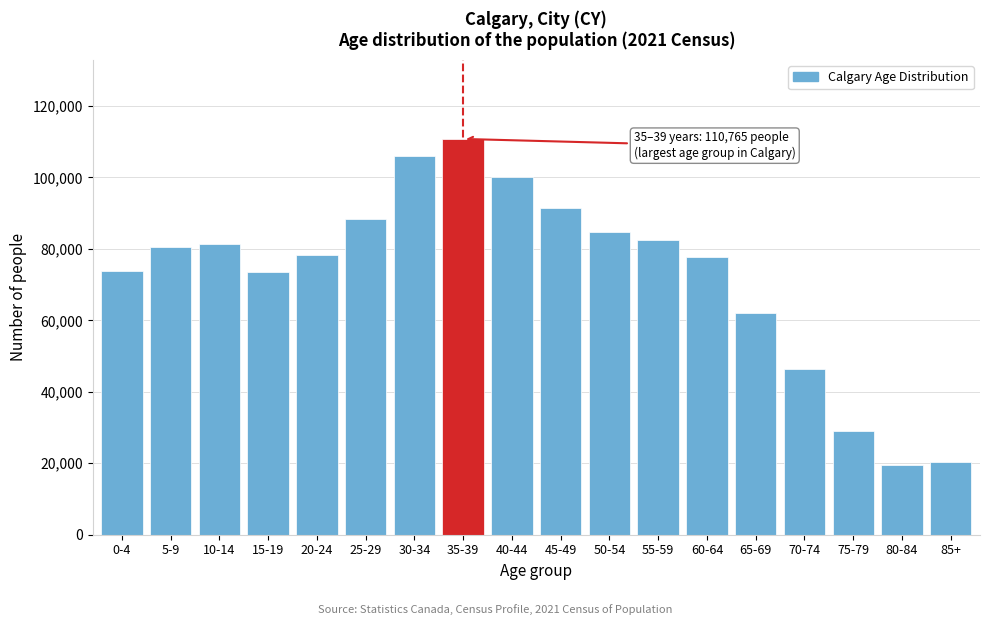

Where is the data nearest to the value 65085?

65-69